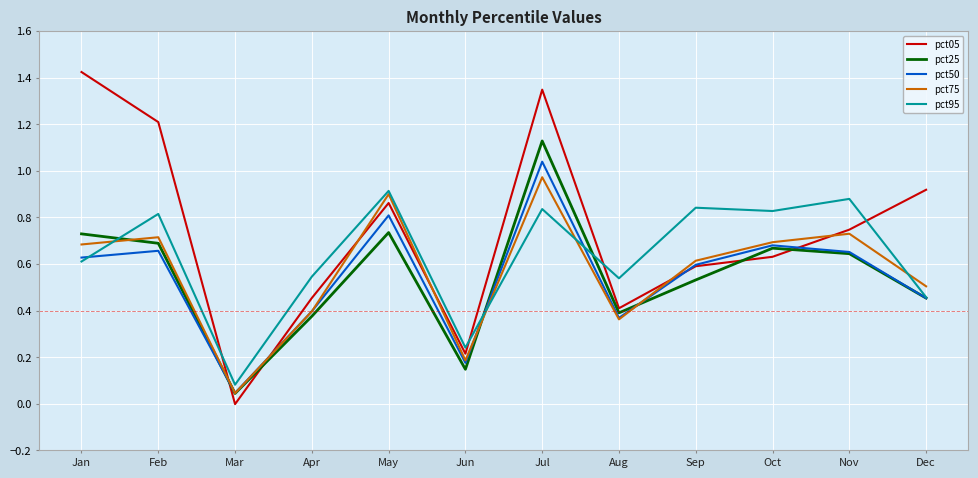

Is it true that pct95 equals 0.3 at Nov?

False